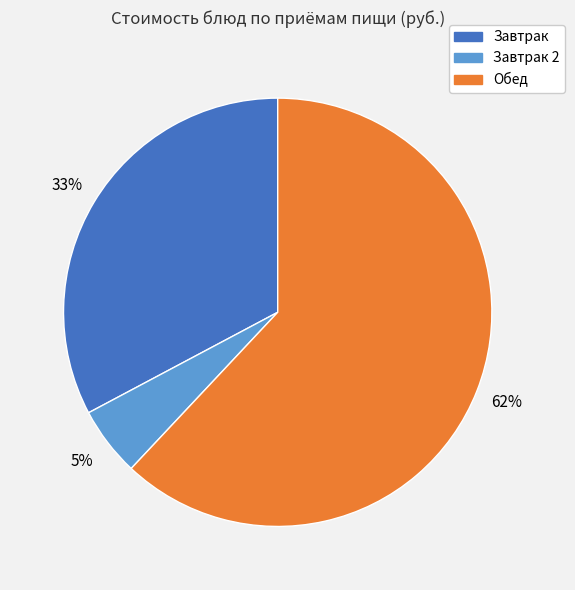

Between Обед and Завтрак, which is larger?

Обед